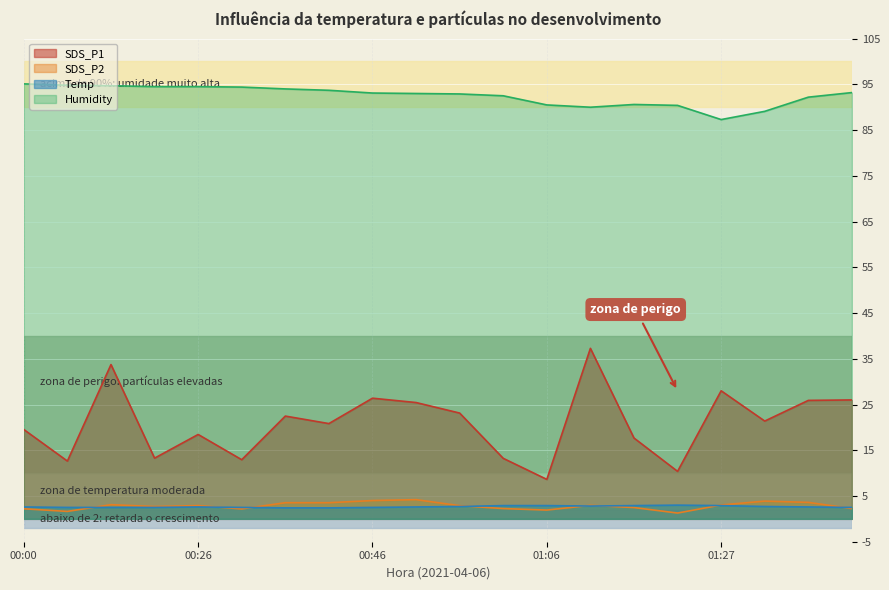

Where is Temp nearest to the value 2?

00:36